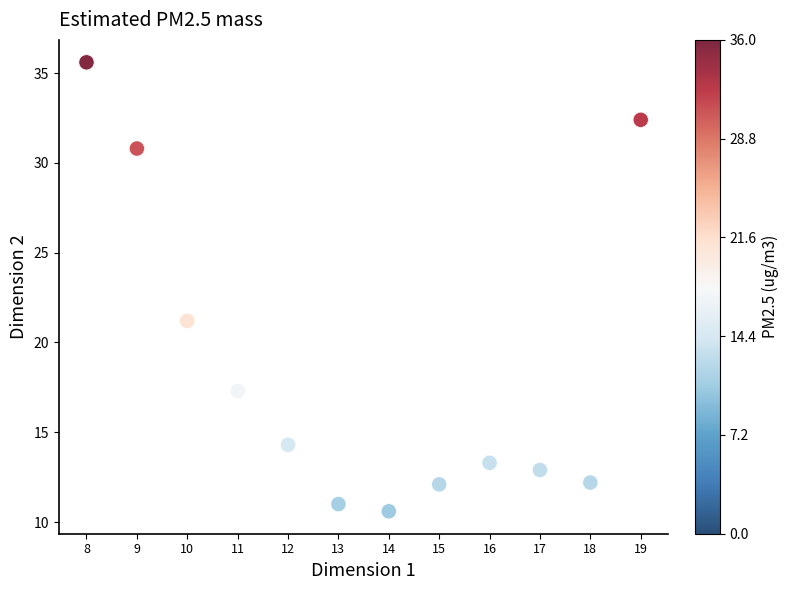

What Y value in the scatter plot is closest to 23?

21.2